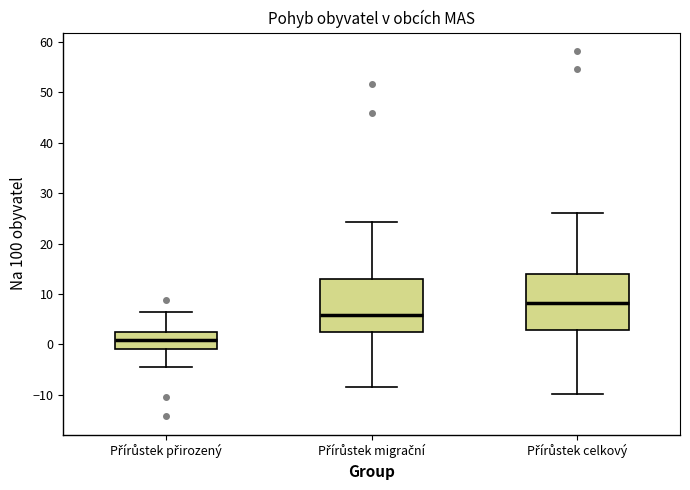

Which box's median line is the lowest?

Přírůstek přirozený